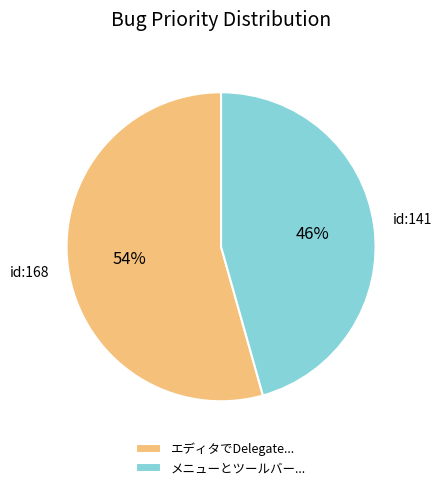

To the nearest percent, what is the average slice percentage?

50%